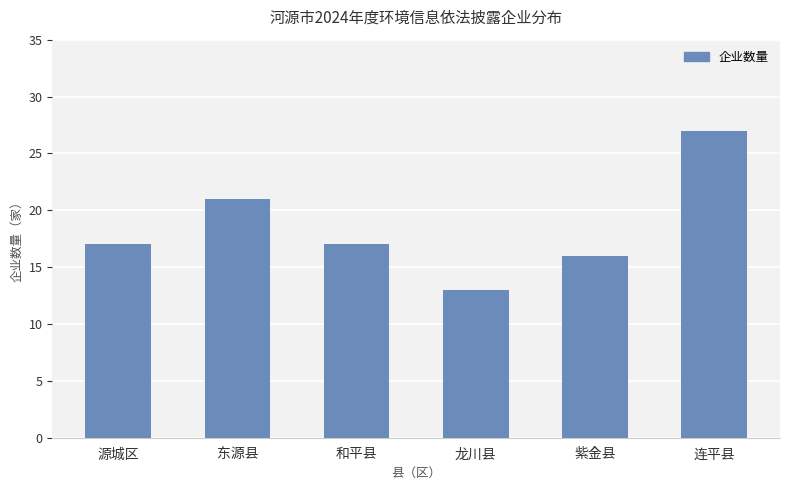

What is the change in value from 东源县 to 龙川县?

-8